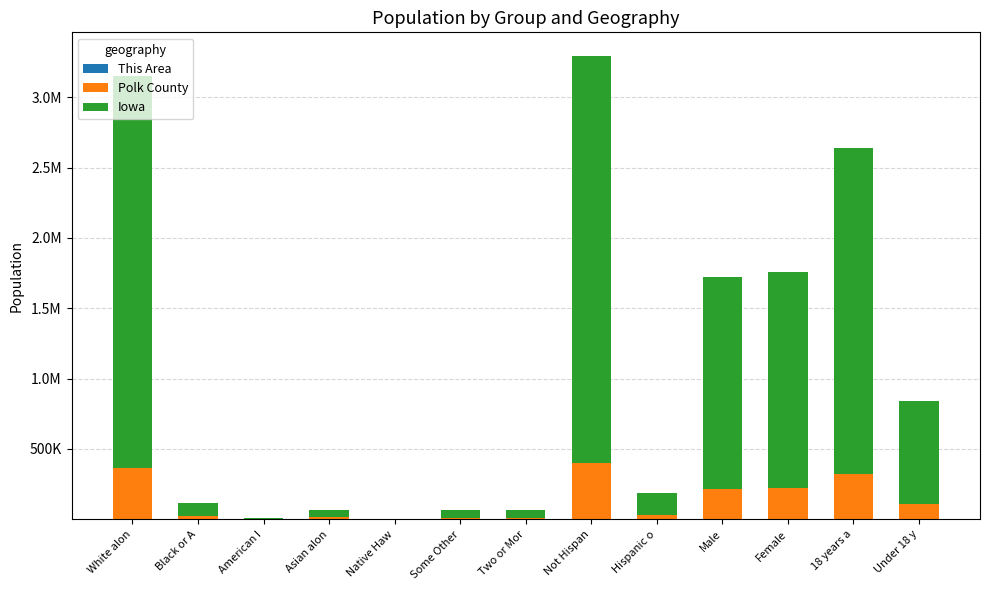

The value of Polk County at Not Hispan is 397993. True or false?

True